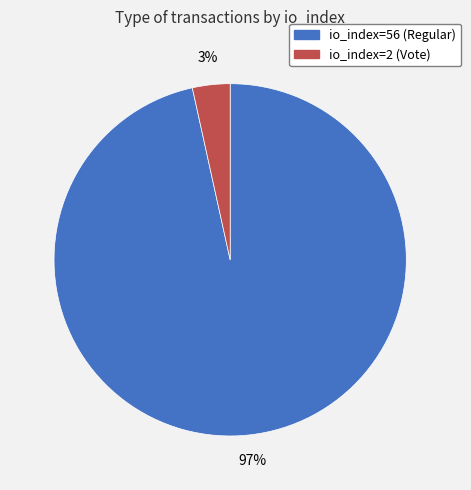

Which slice is the smallest?

io_index=2 (Vote)